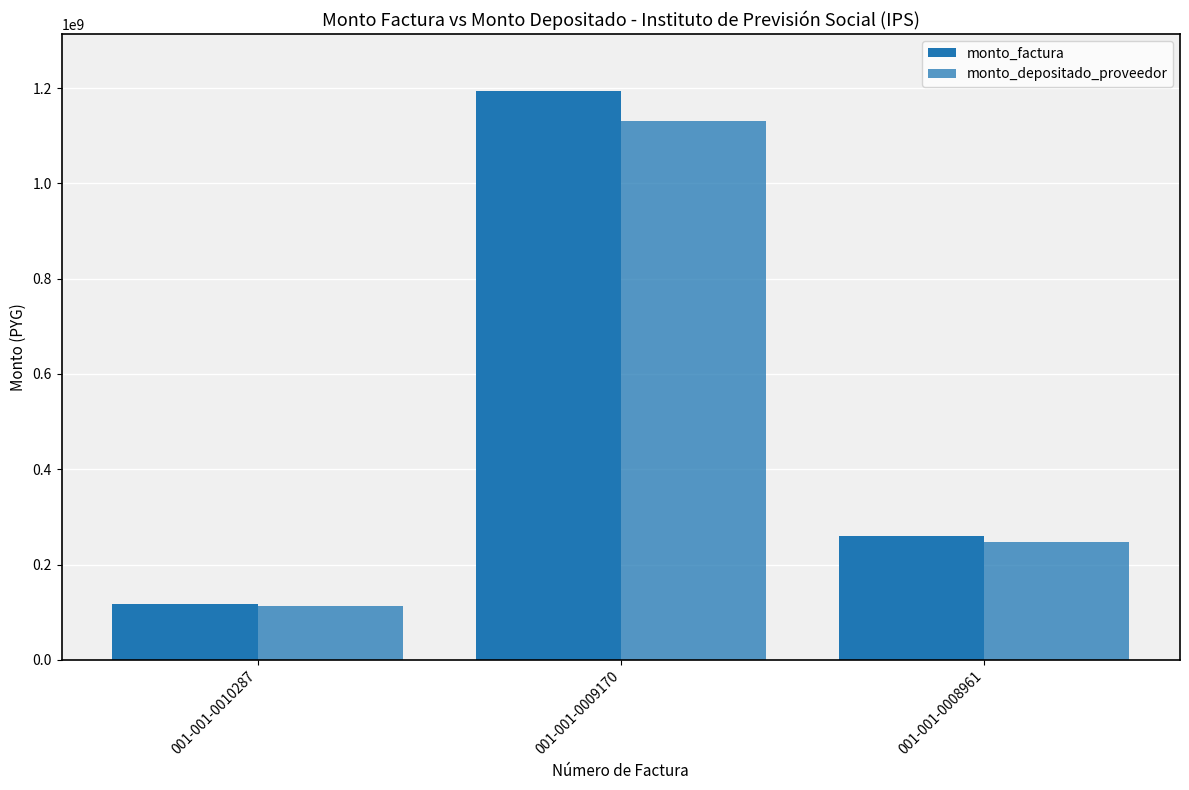

Reading left to right, extract all data points from this chart.

monto_factura: 001-001-0010287=118089517	001-001-0009170=1194028318	001-001-0008961=259825354
monto_depositado_proveedor: 001-001-0010287=113208506	001-001-0009170=1131114041	001-001-0008961=248164050